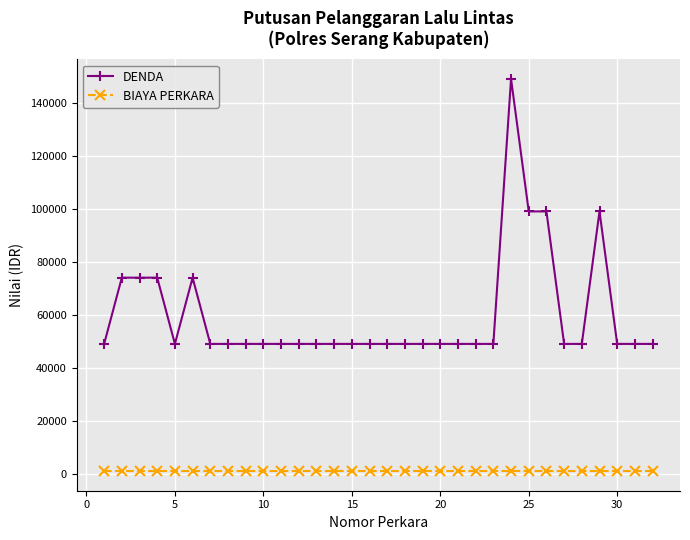

True or false: DENDA and BIAYA PERKARA cross at least once.

False